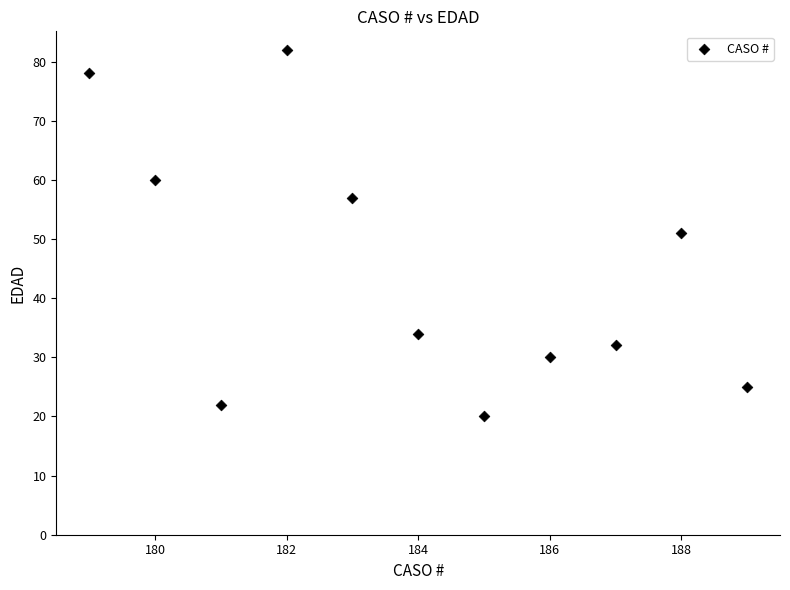

What is the average X value?

184